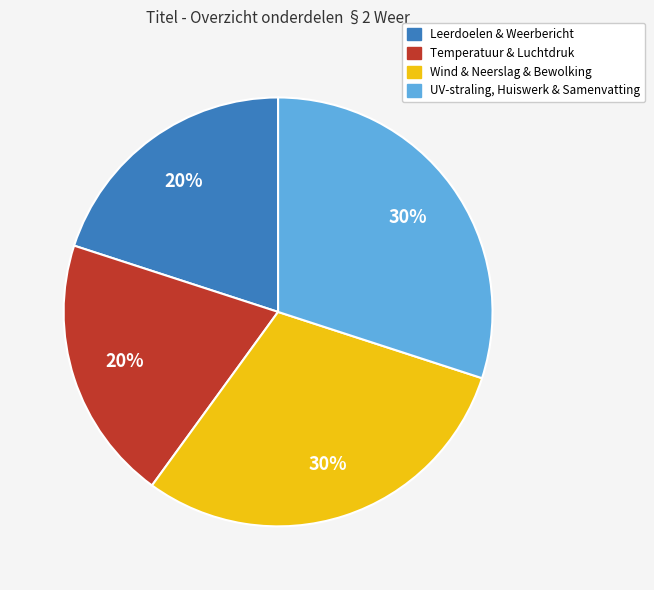

Is there a majority slice in this chart?

No